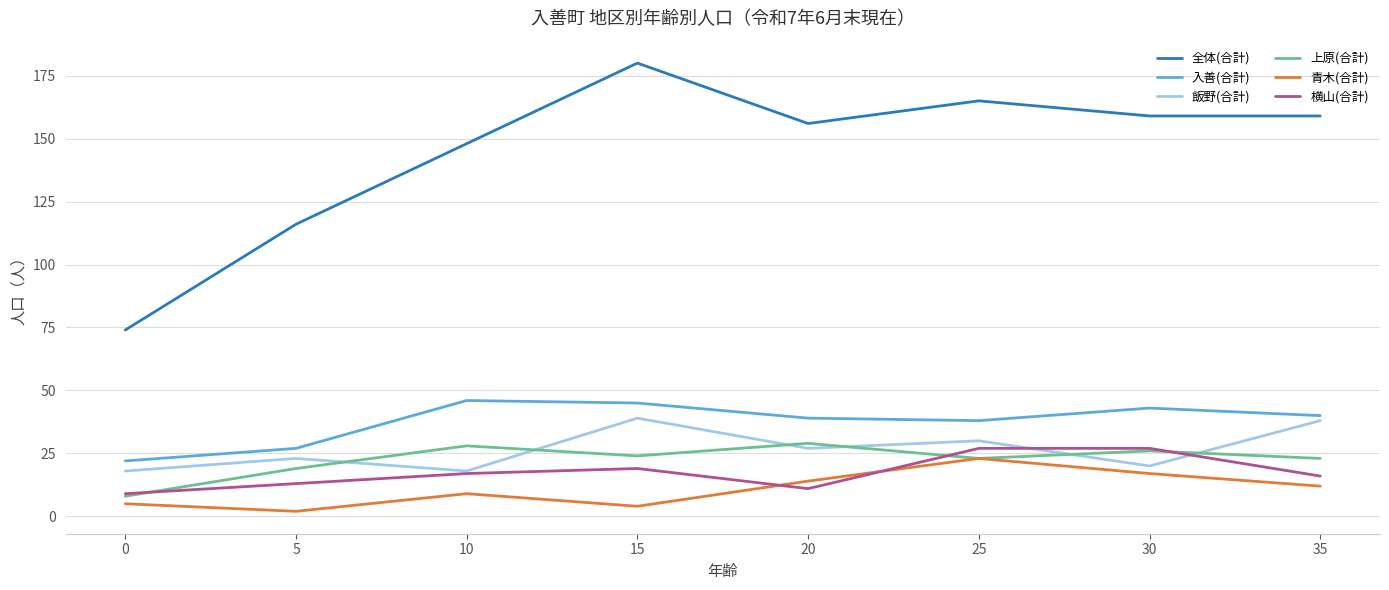

Is the value of 上原(合計) at 30 greater than the value of 飯野(合計) at 10?

Yes